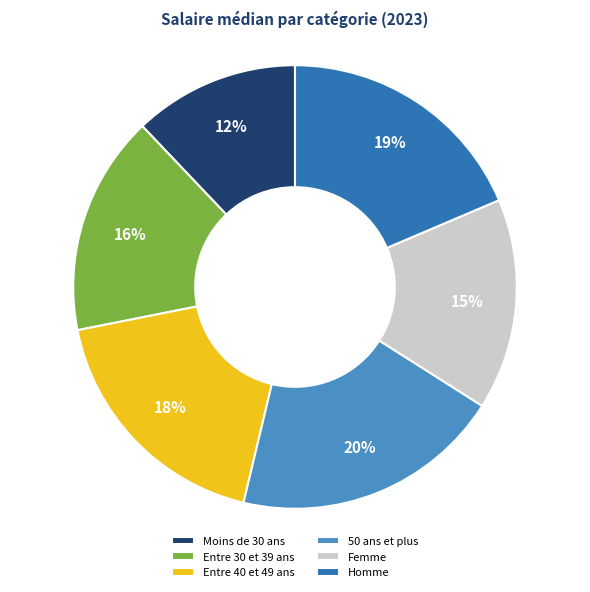

Does Entre 40 et 49 ans represent more than half of the total?

No